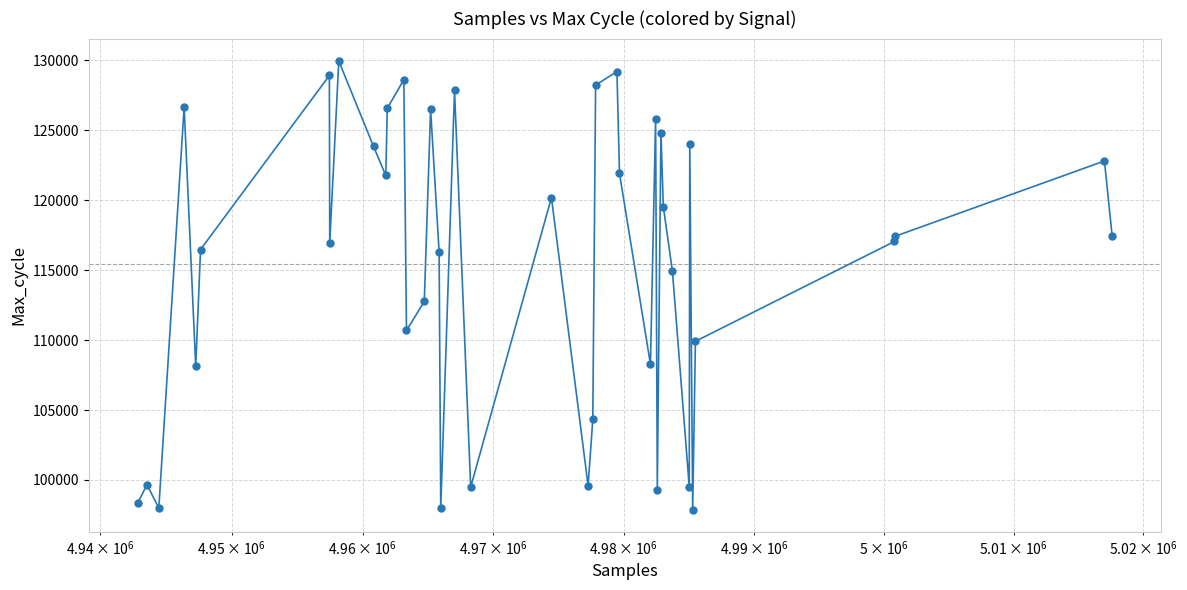

True or false: there are more than 1 points higher than both neighbors.

True